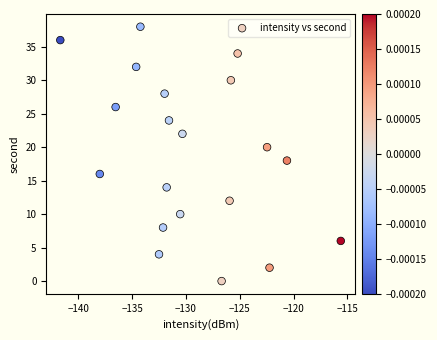

What is the range of Y values (max minus min)?

38